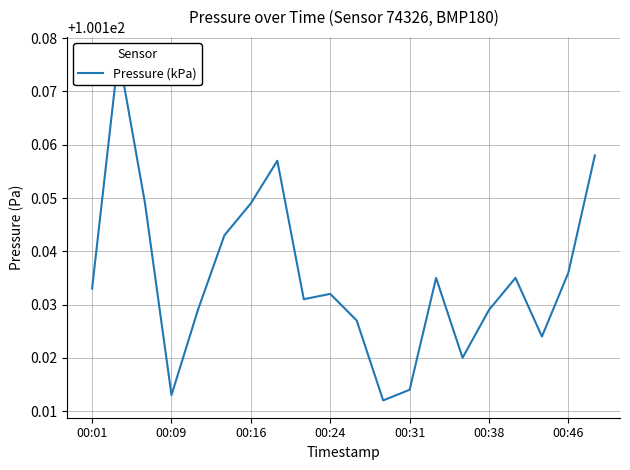

Does the chart have visible grid lines?

Yes